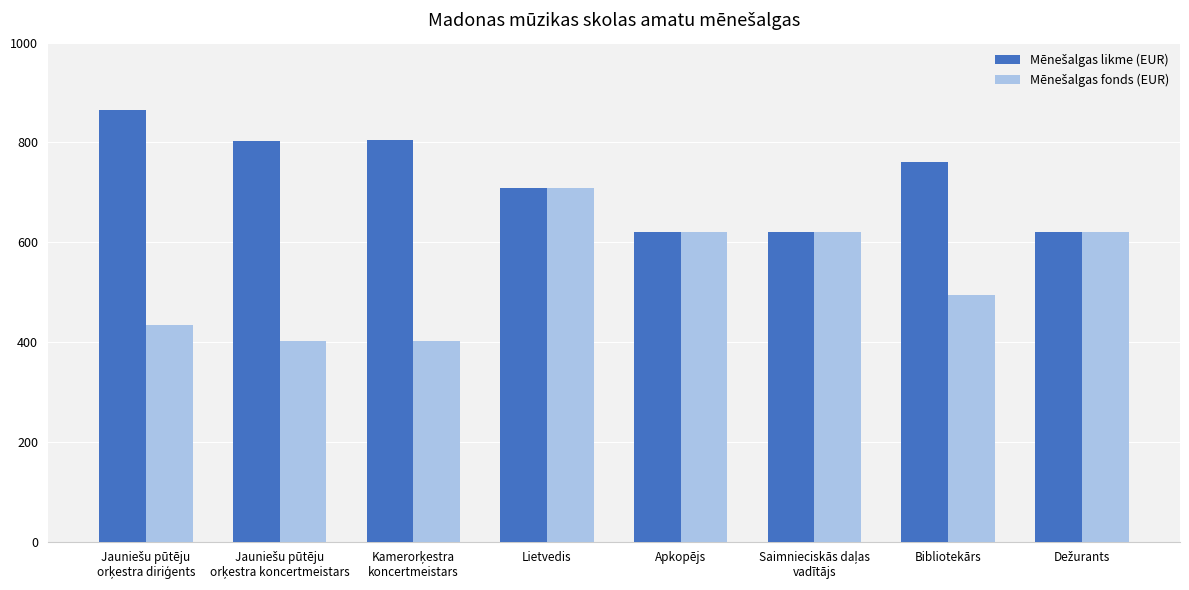

What is the greatest value displayed?

865